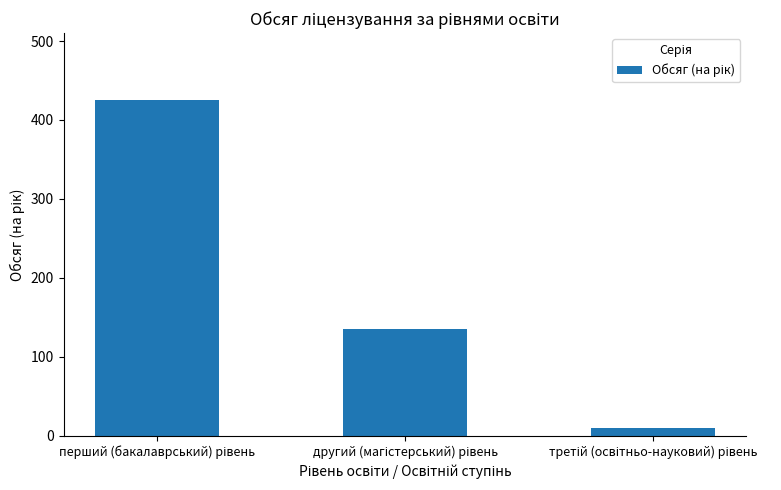

What is the greatest value displayed?

425